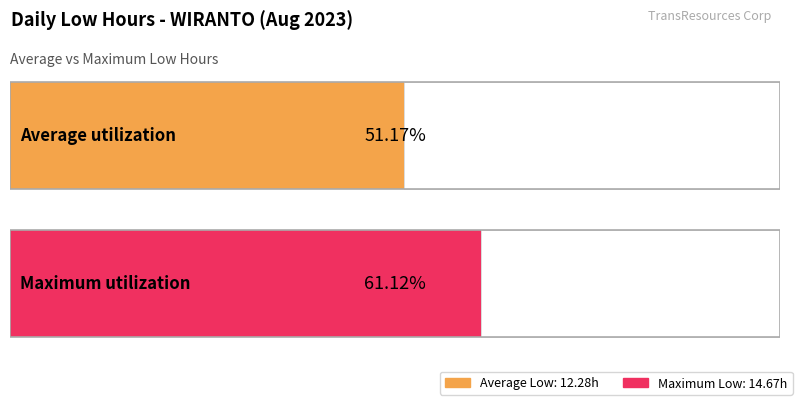

Is it true that the value at 5 is 6.7?

False